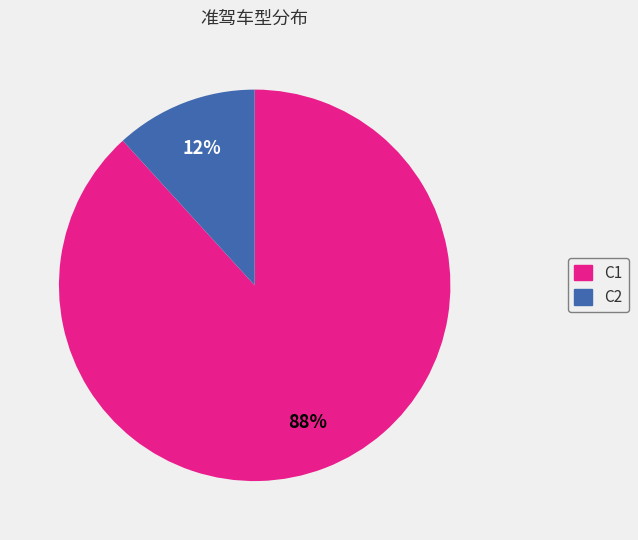

To the nearest percent, what is the combined percentage of C2 and C1?

100%